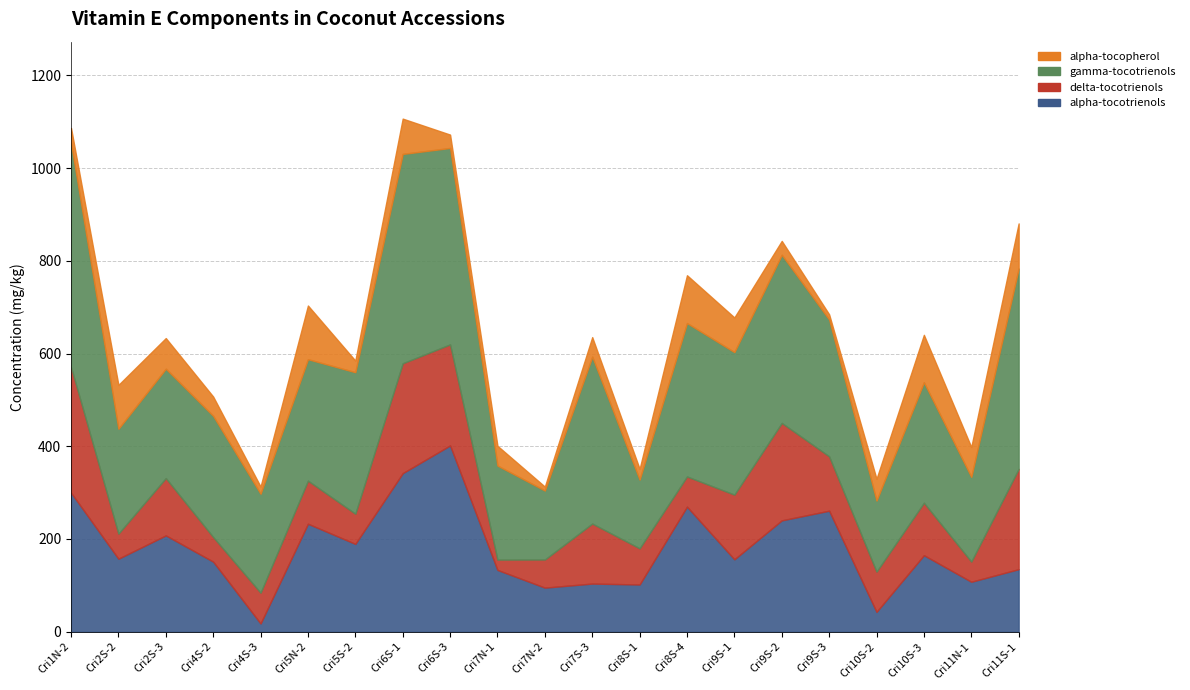

Which category has the lowest value in the alpha-tocotrienols series?

Cri4S-3